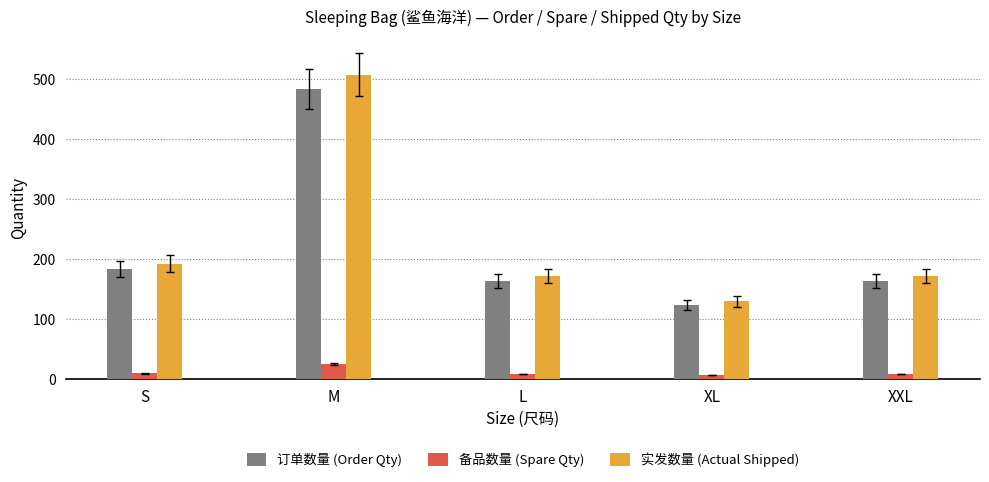

How many data points in 实发数量 (Actual Shipped) are above 171?

4